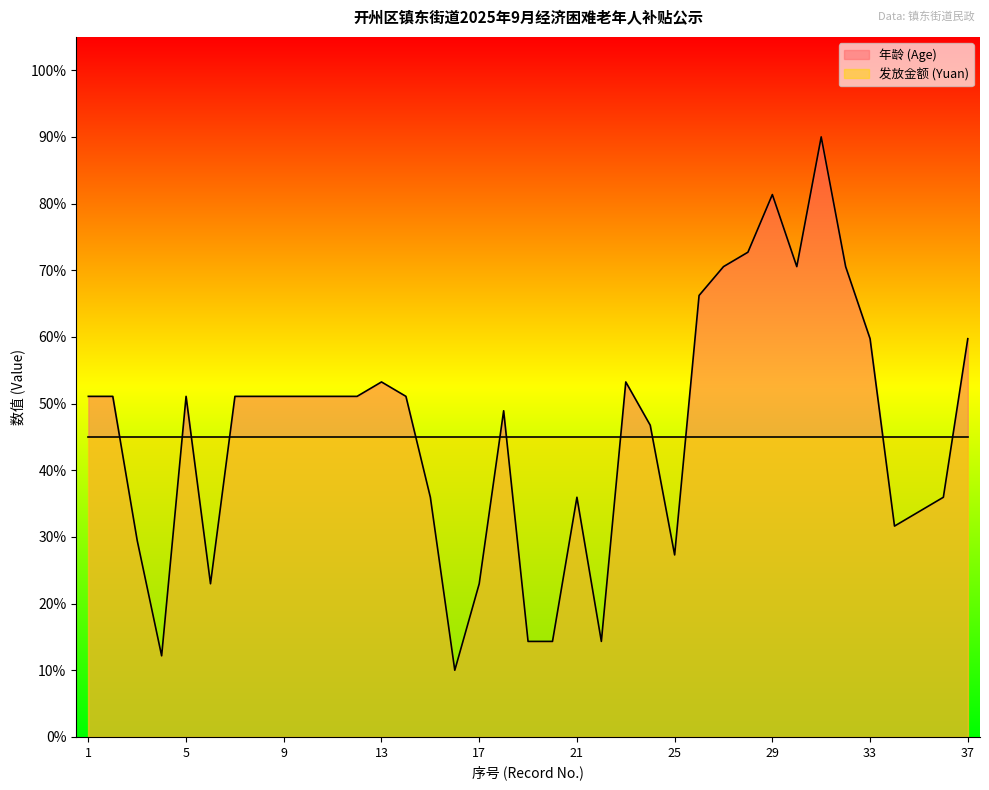

What is the sum of all values?

1695.4